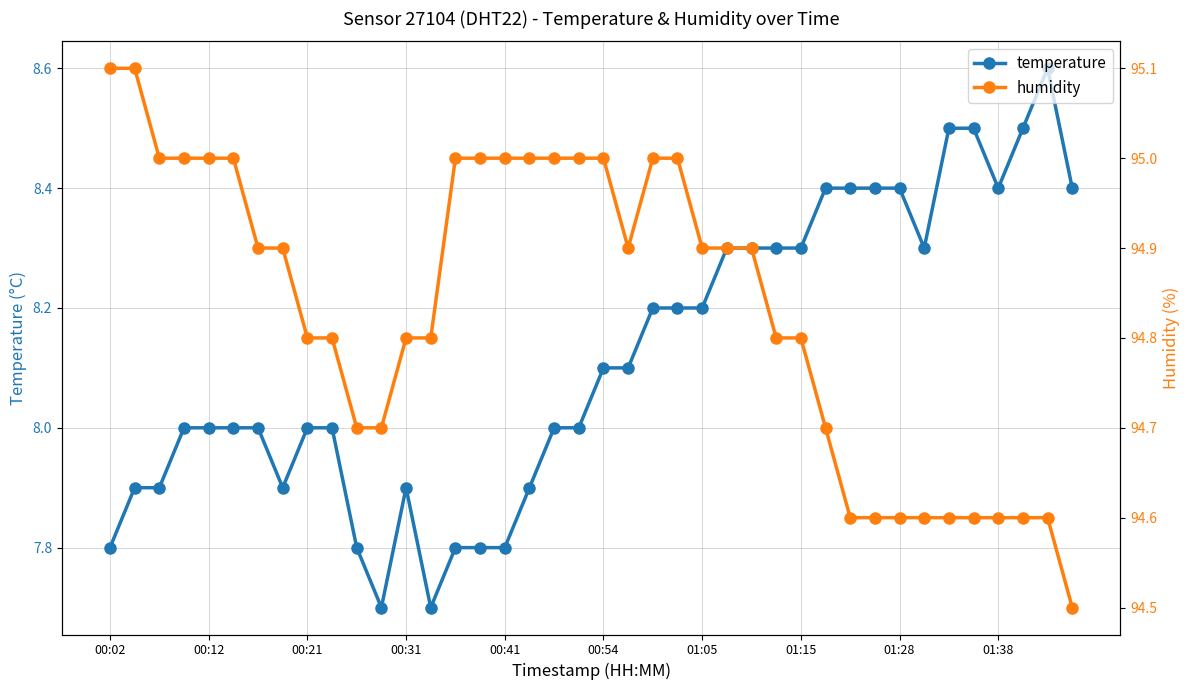

At 22, list the series in order from largest to smallest.

humidity, temperature